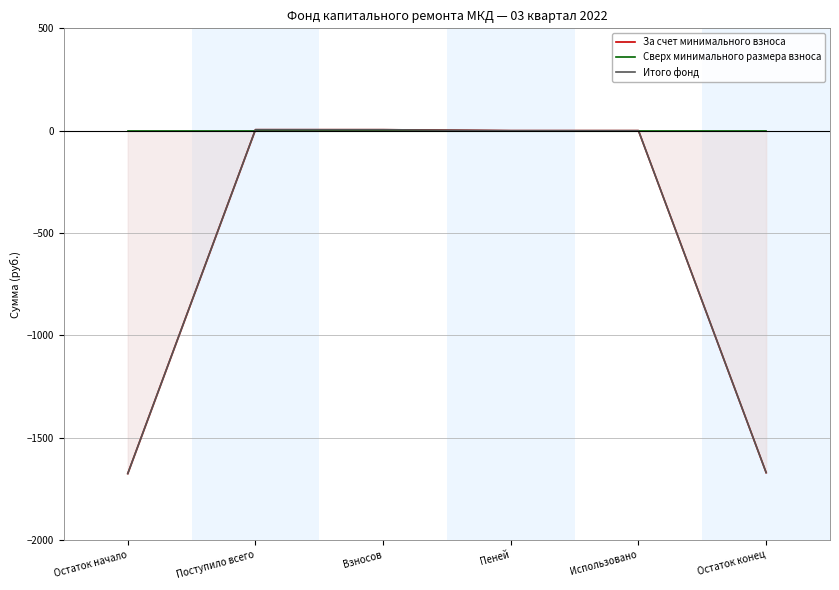

Reading left to right, transcribe all the data shown in this chart.

За счет минимального взноса: Остаток начало=-1676.0	Поступило всего=4.6	Взносов=4.6	Пеней=0.0	Использовано=0.0	Остаток конец=-1671.4
Сверх минимального размера взноса: Остаток начало=0.0	Поступило всего=0.0	Взносов=0.0	Пеней=0.0	Использовано=0.0	Остаток конец=0.0
Итого фонд: Остаток начало=-1676.0	Поступило всего=4.6	Взносов=4.6	Пеней=0.0	Использовано=0.0	Остаток конец=-1671.4